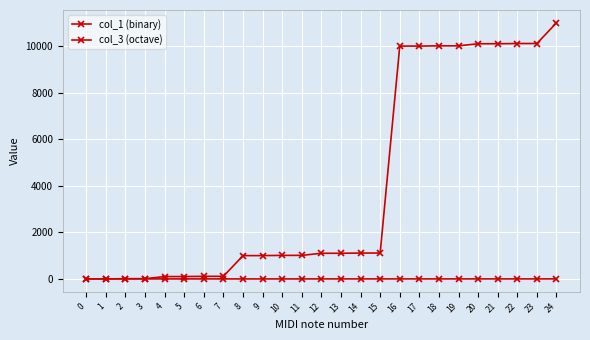

True or false: col_3 (octave) and col_1 (binary) intersect in this chart.

False